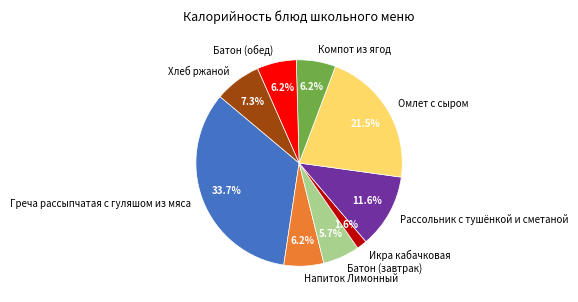

Is there any slice that represents more than half of the pie?

No